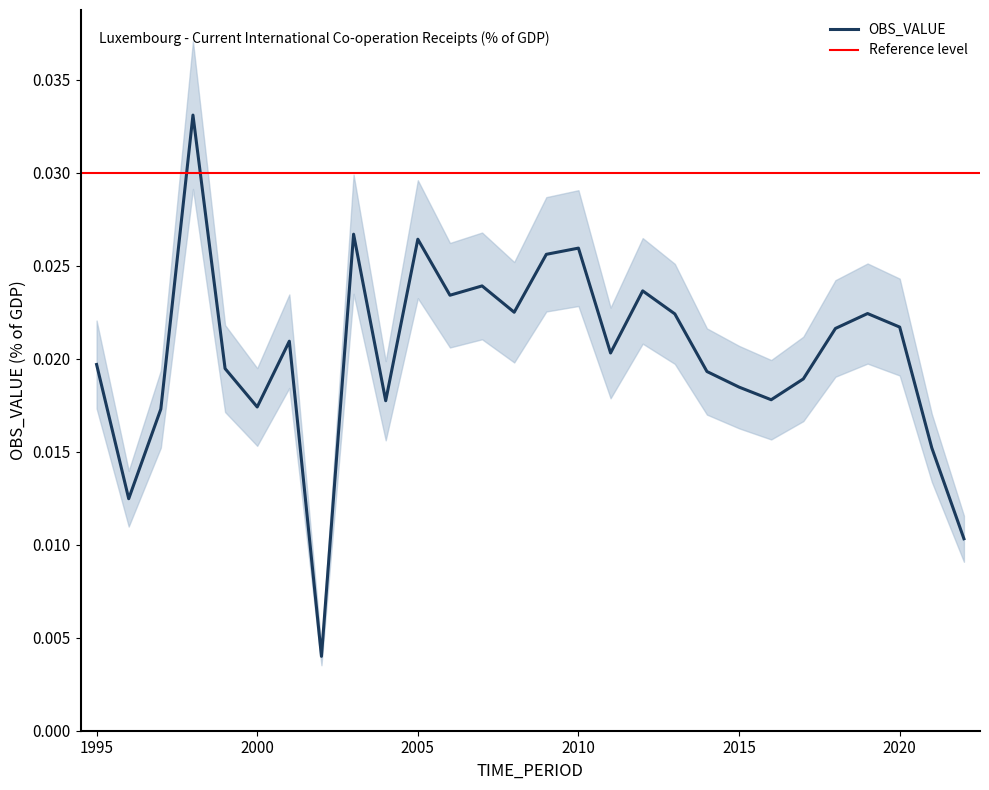

How many points are higher than both their immediate neighbors (excluding endpoints)?

8